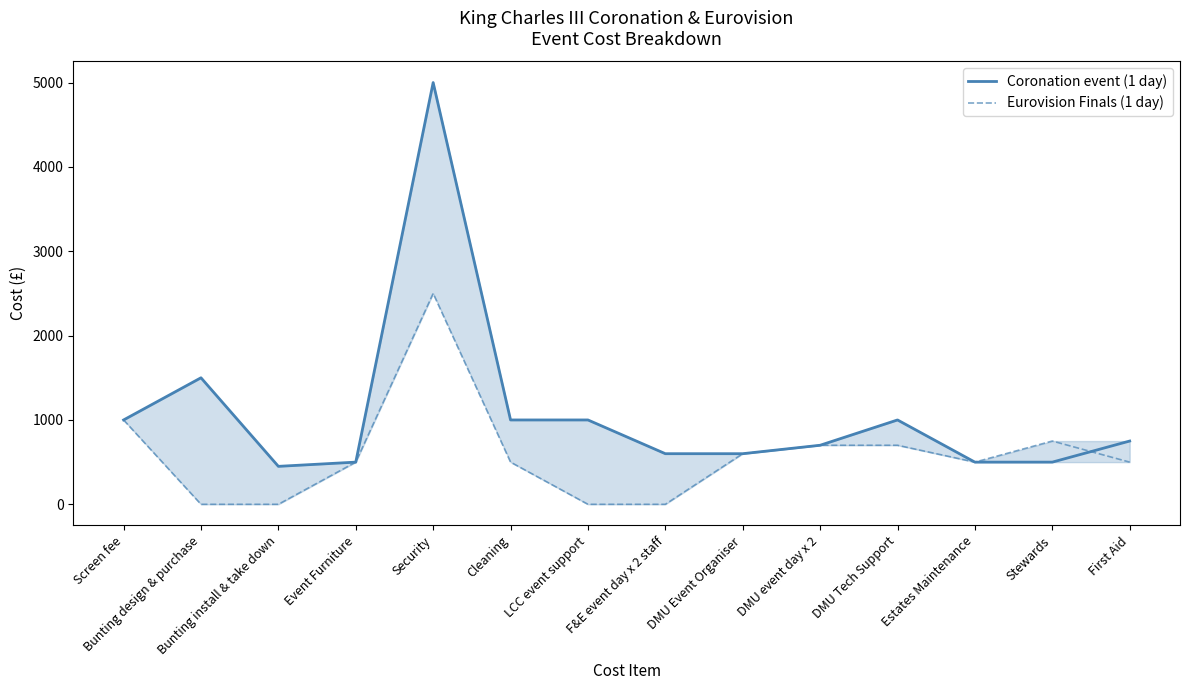

Where is Coronation event (1 day) nearest to the value 2725?

Bunting design & purchase